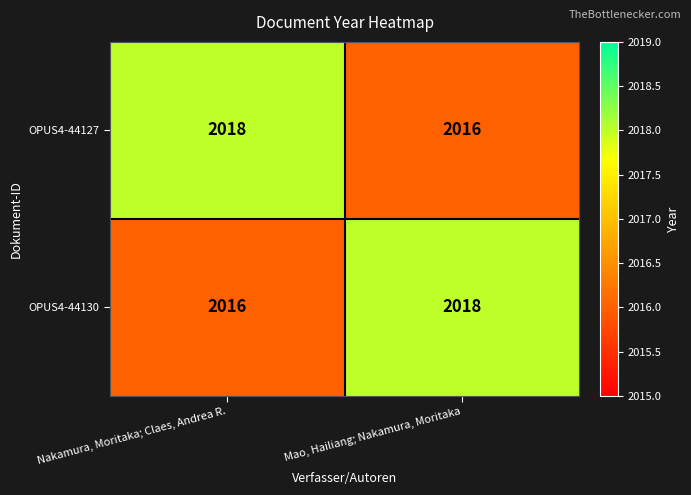

What is the minimum value for OPUS4-44127?

2016